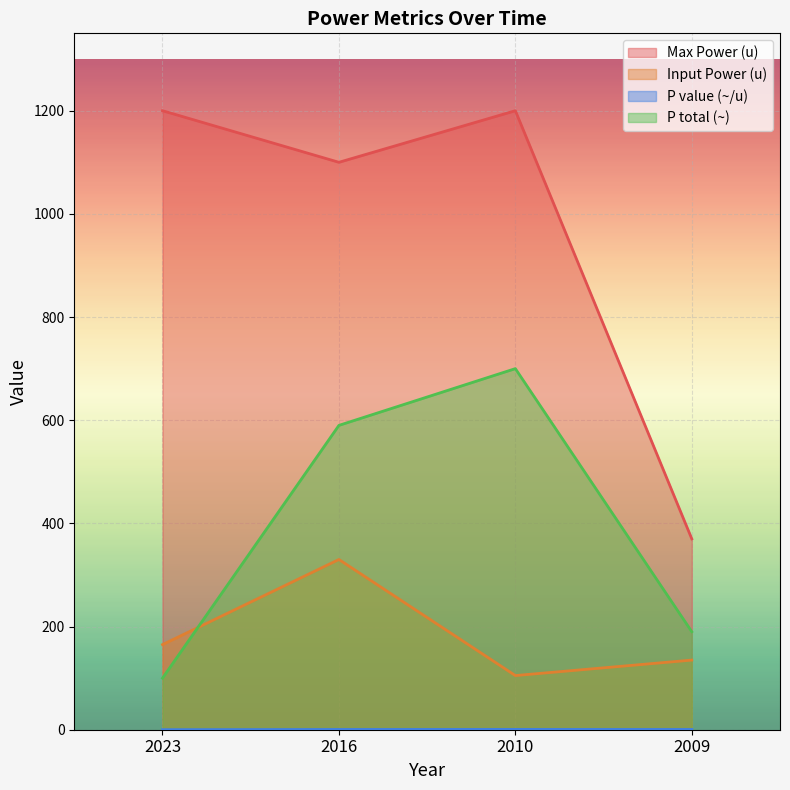

At which label does Max Power (u) reach its minimum?

2009